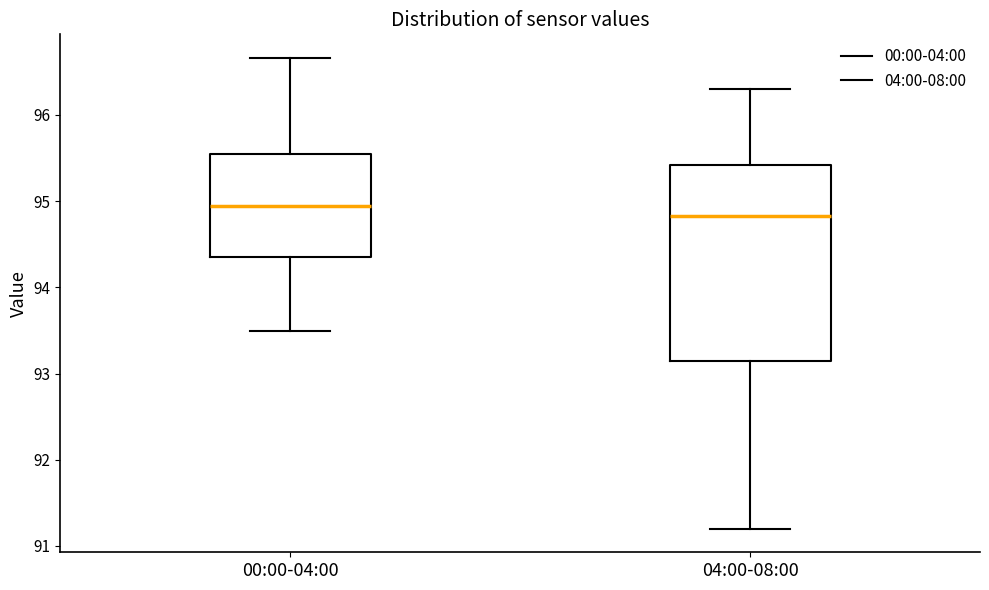

Reading left to right, read every box against the y-axis: the position of its median line, the range the box covers, and the ends of its whiskers. The values are not printed on the chart, so give them approximately, as read against the axis.

00:00-04:00: median 94.9, box 94.4 to 95.5, whiskers 93.5 to 96.7
04:00-08:00: median 94.8, box 93.2 to 95.4, whiskers 91.2 to 96.3